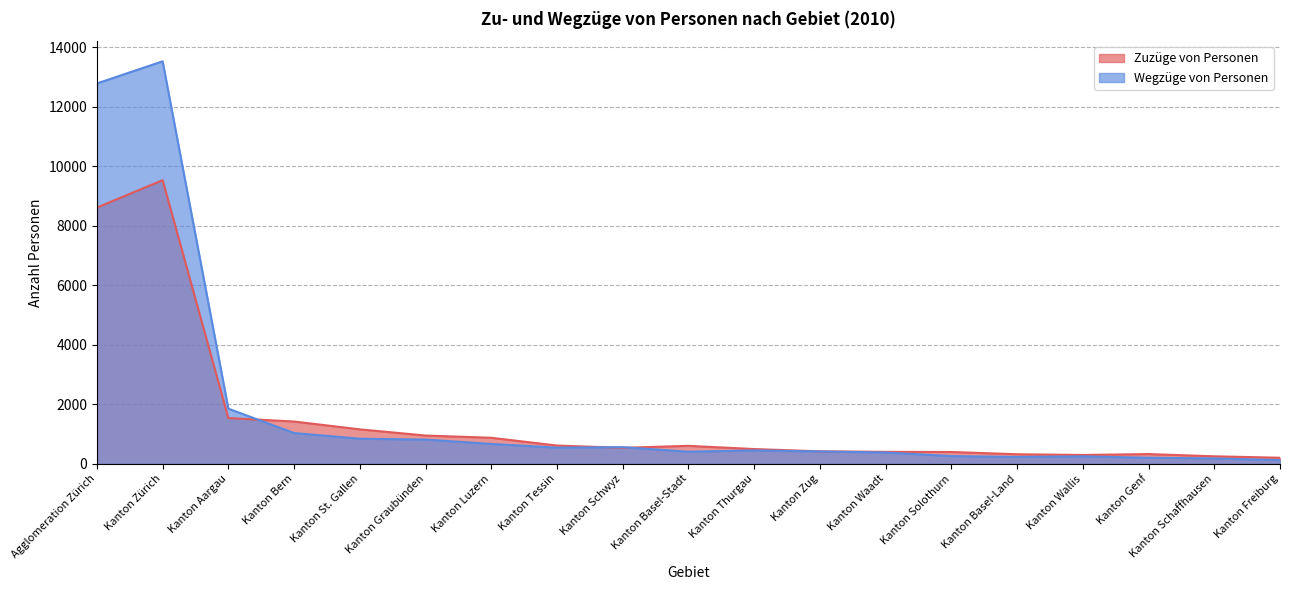

Between which two adjacent categories do Wegzüge von Personen and Zuzüge von Personen first intersect?

Kanton Aargau and Kanton Bern